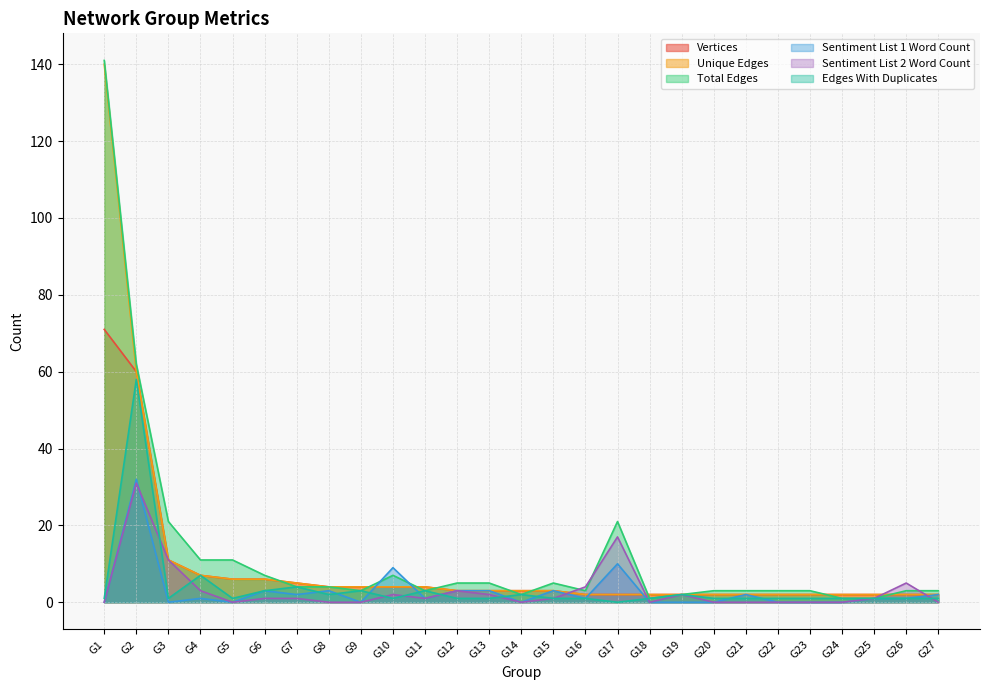

True or false: Vertices has more than 0 interior local peaks.

False